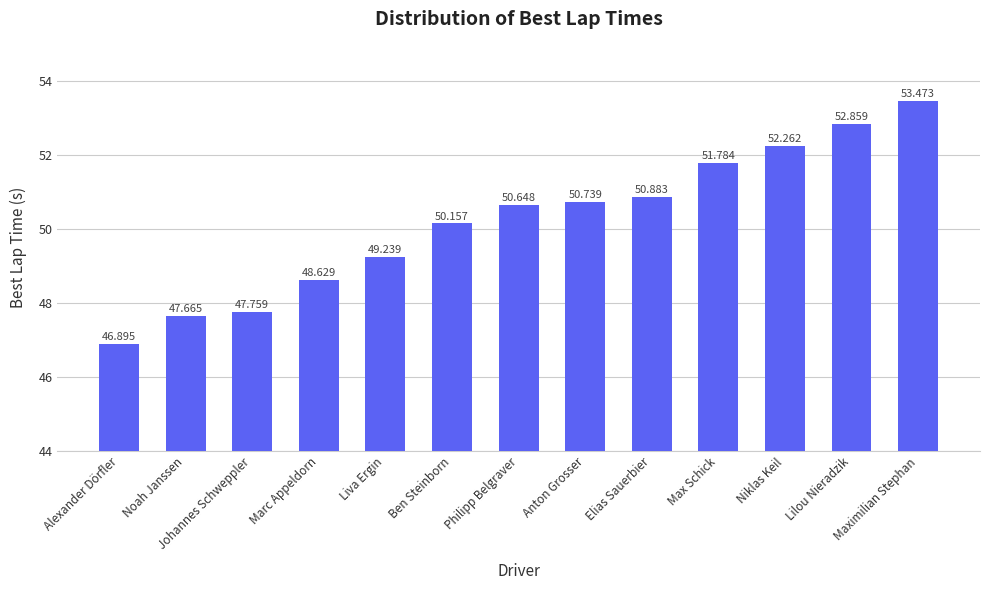

What is the average value?

50.2